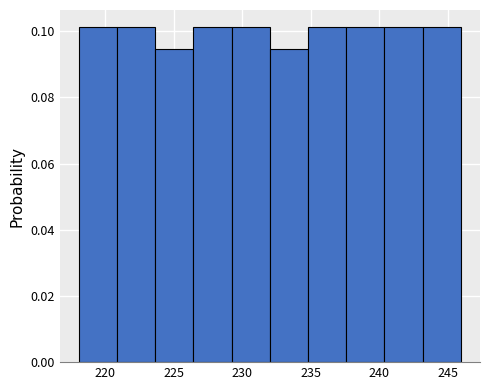

Reading left to right, list every bar in this chart as the range it spans on the x-axis followed by its height. Neither the bar edges nor the heights are printed on the chart, so give them approximately, as read against the axes.

218.0 to 221.0: 0.102
221.0 to 223.5: 0.102
223.5 to 226.5: 0.094
226.5 to 229.0: 0.102
229.0 to 232.0: 0.102
232.0 to 235.0: 0.094
235.0 to 237.5: 0.102
237.5 to 240.5: 0.102
240.5 to 243.0: 0.102
243.0 to 246.0: 0.102